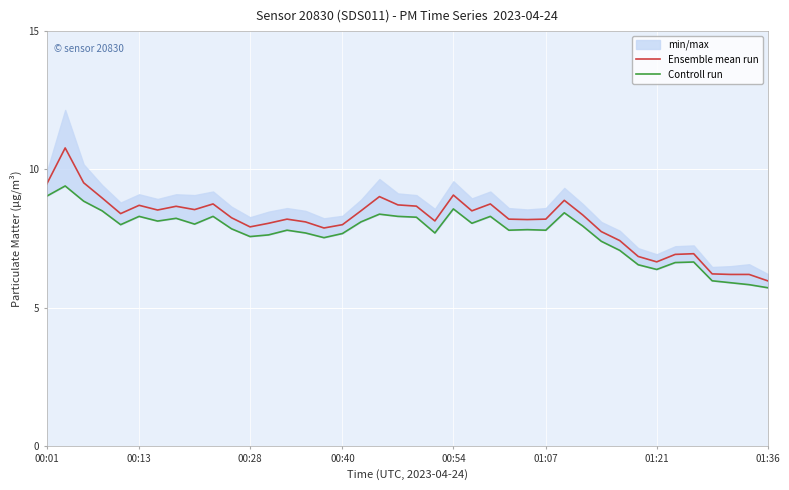

Is it true that Ensemble mean run equals 3.2 at 01:07?

False